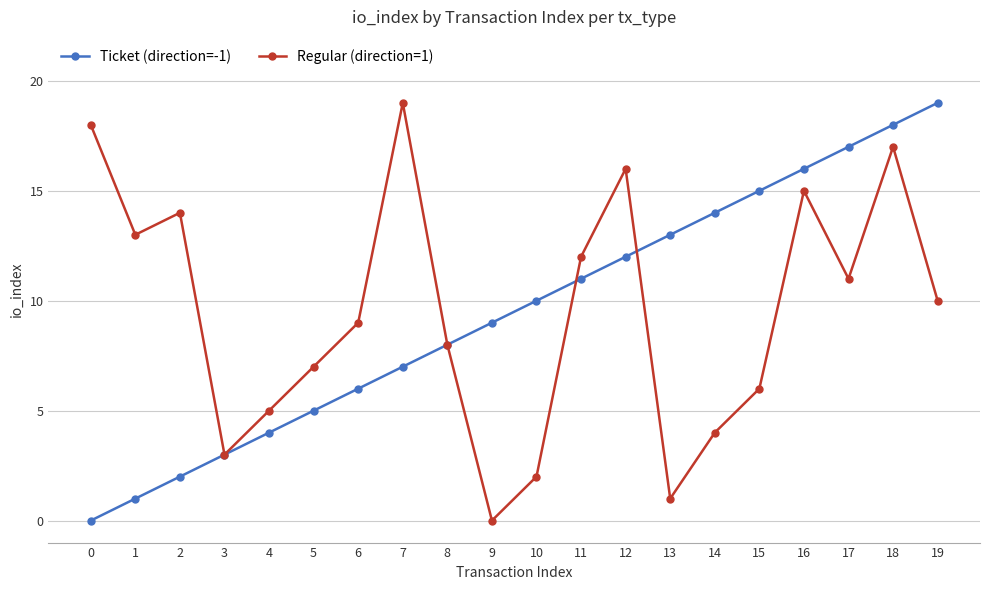

Reading right to left, transcribe all the data shown in this chart.

Ticket (direction=-1): 19	18	17	16	15	14	13	12	11	10	9	8	7	6	5	4	3	2	1	0
Regular (direction=1): 10	17	11	15	6	4	1	16	12	2	0	8	19	9	7	5	3	14	13	18